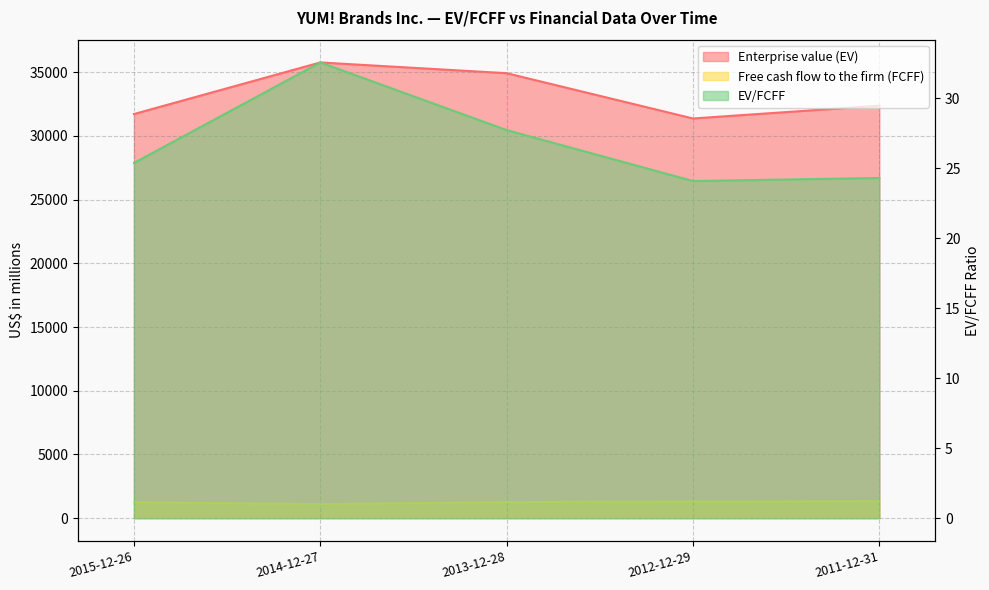

The Free cash flow to the firm (FCFF) series shows 1303.0 at 2012-12-29. True or false?

True